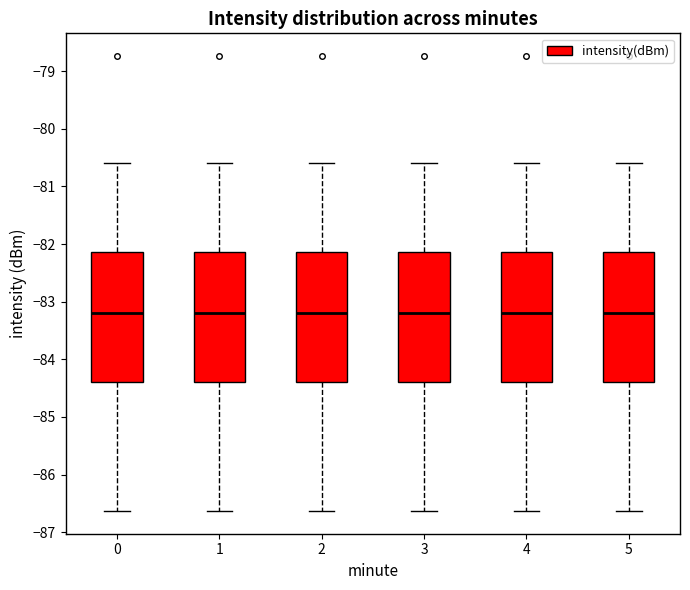

Reading left to right, read every box against the y-axis: the position of its median line, the range the box covers, and the ends of its whiskers. The values are not printed on the chart, so give them approximately, as read against the axis.

0: median -83.2, box -84.4 to -82.1, whiskers -86.6 to -80.6
1: median -83.2, box -84.4 to -82.1, whiskers -86.6 to -80.6
2: median -83.2, box -84.4 to -82.1, whiskers -86.6 to -80.6
3: median -83.2, box -84.4 to -82.1, whiskers -86.6 to -80.6
4: median -83.2, box -84.4 to -82.1, whiskers -86.6 to -80.6
5: median -83.2, box -84.4 to -82.1, whiskers -86.6 to -80.6